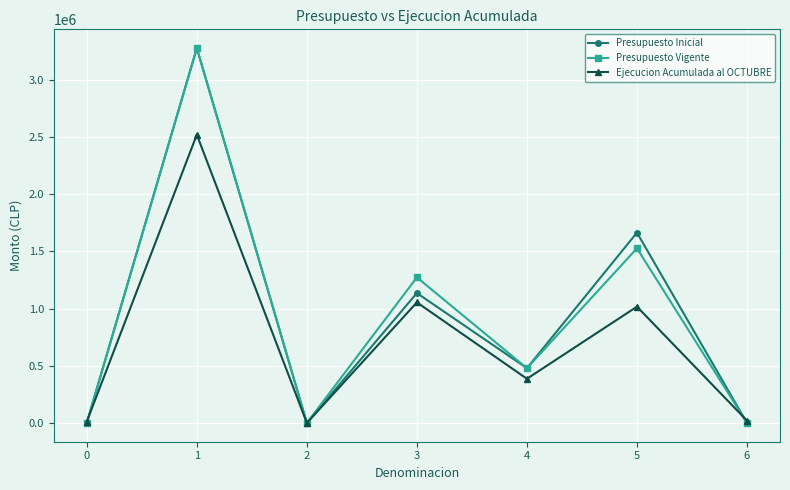

Is the value of Ejecucion Acumulada al OCTUBRE at 4 greater than the value of Presupuesto Vigente at 4?

No